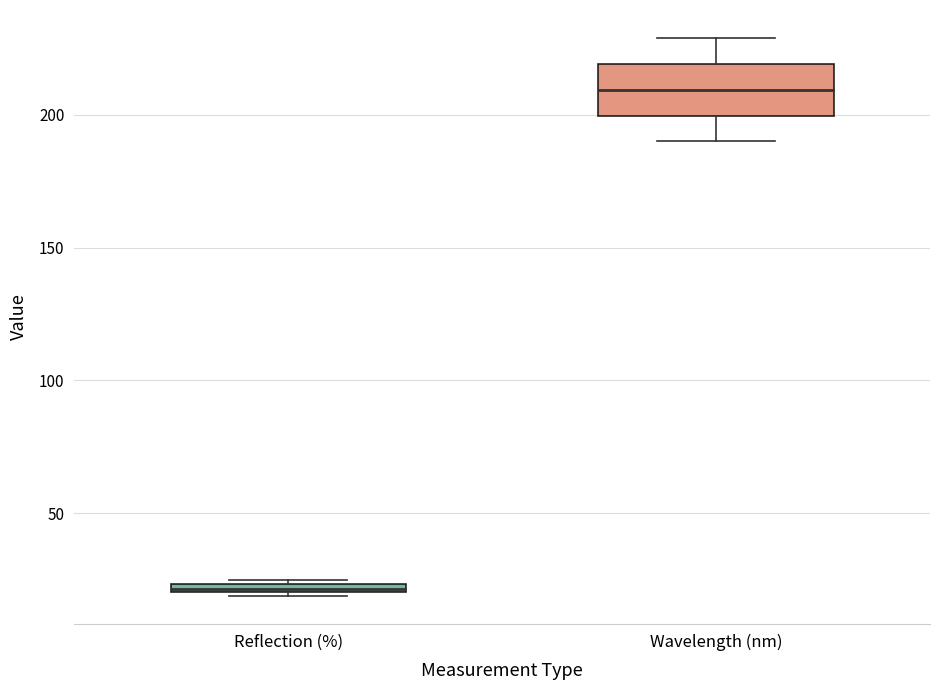

Which box has the highest median line?

Wavelength (nm)